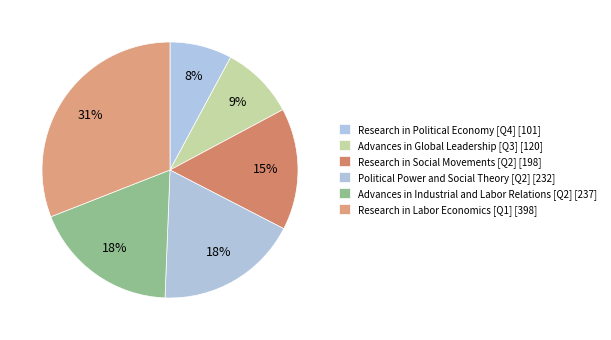

Count the number of slices in the pie.

6